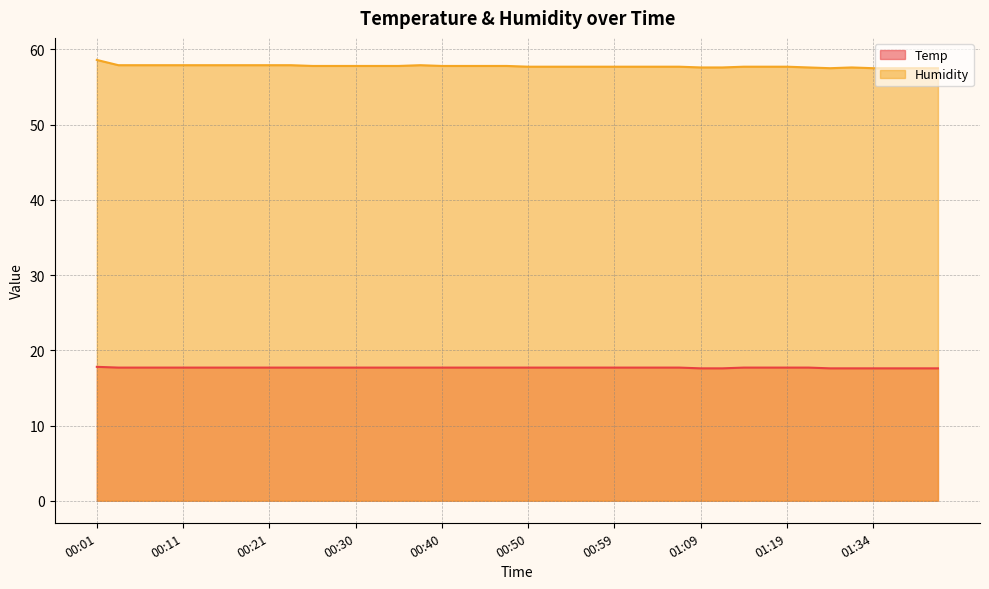

Rank the categories by Temp value from lowest to highest.

01:09, 01:12, 01:29, 01:32, 01:34, 01:36, 01:39, 01:41, 00:04, 00:06, 00:09, 00:11, 00:13, 00:16, 00:18, 00:21, 00:23, 00:26, 00:28, 00:30, 00:33, 00:35, 00:38, 00:40, 00:43, 00:45, 00:47, 00:50, 00:52, 00:55, 00:57, 00:59, 01:02, 01:04, 01:07, 01:14, 01:16, 01:19, 01:21, 00:01